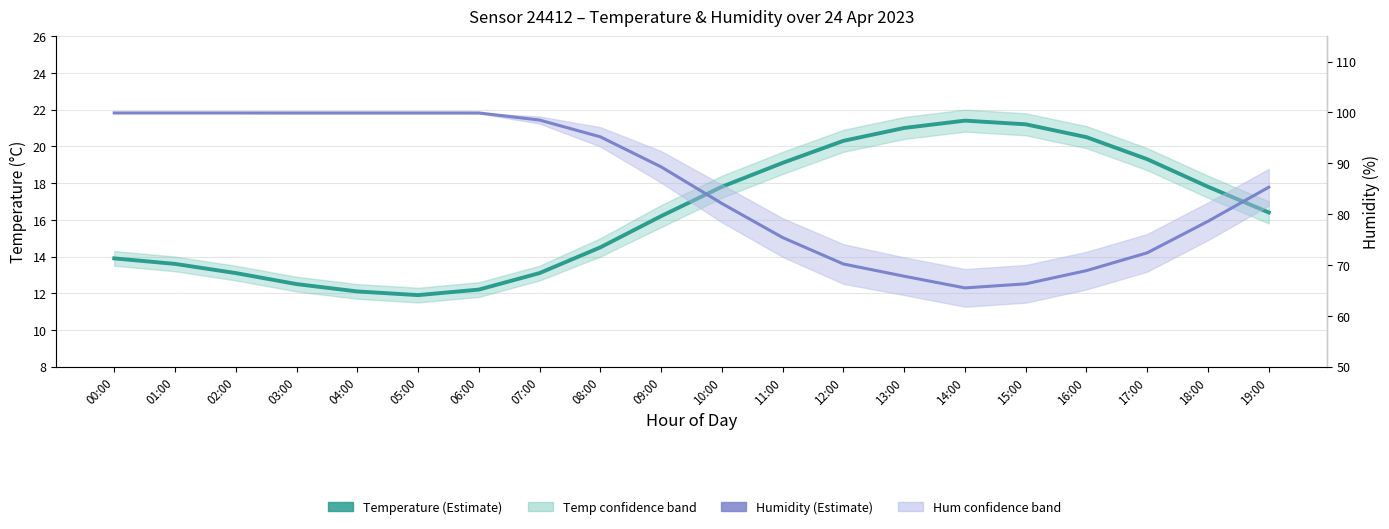

True or false: Temperature and Humidity intersect in this chart.

False